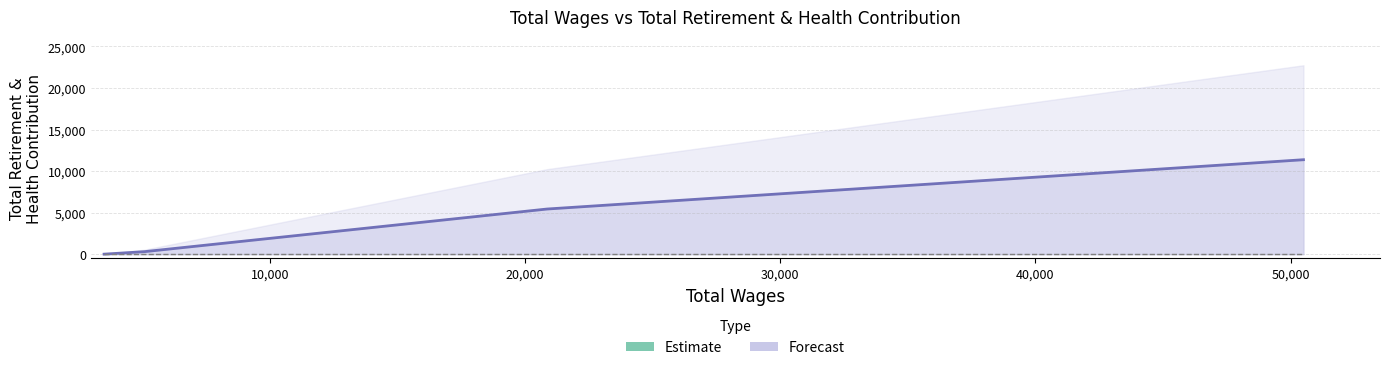

What is the difference between the maximum and minimum values?

11364